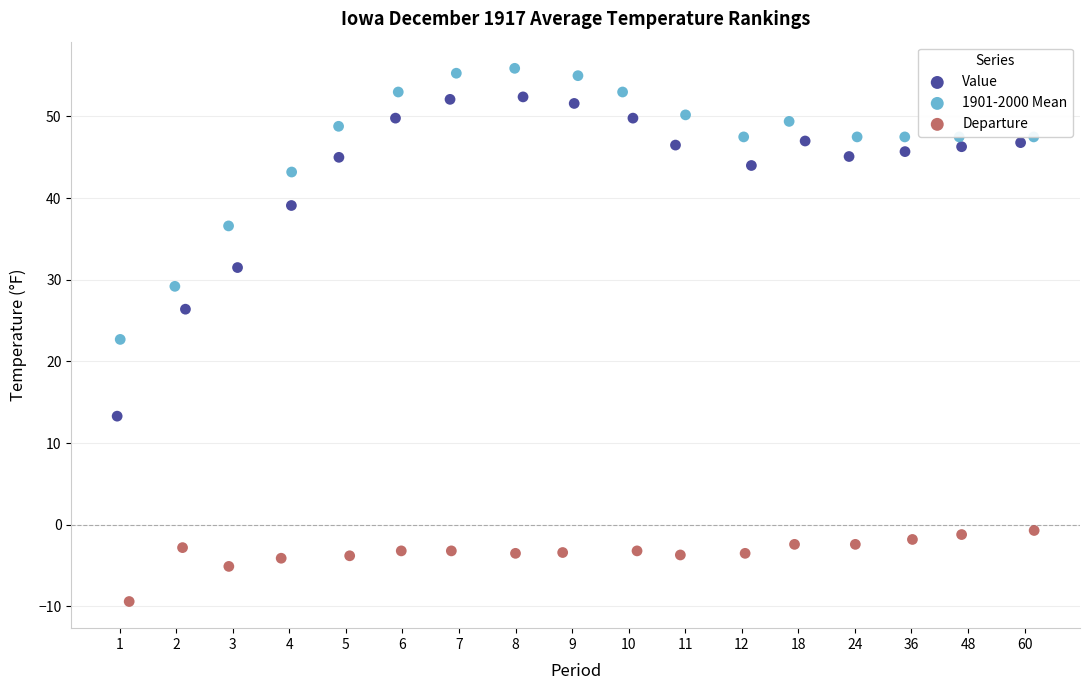

Which series contains the highest Y value?

1901-2000 Mean